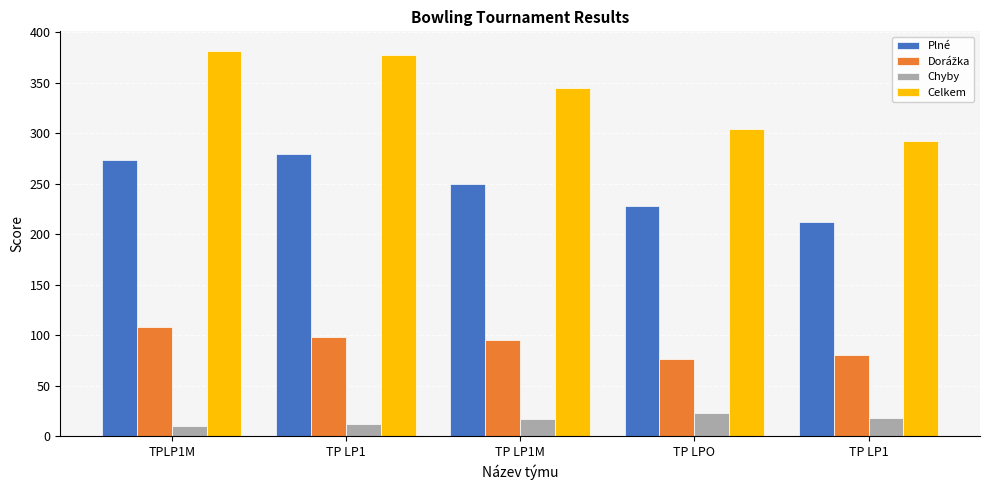

The Plné series shows 97 at TP LP1. True or false?

False